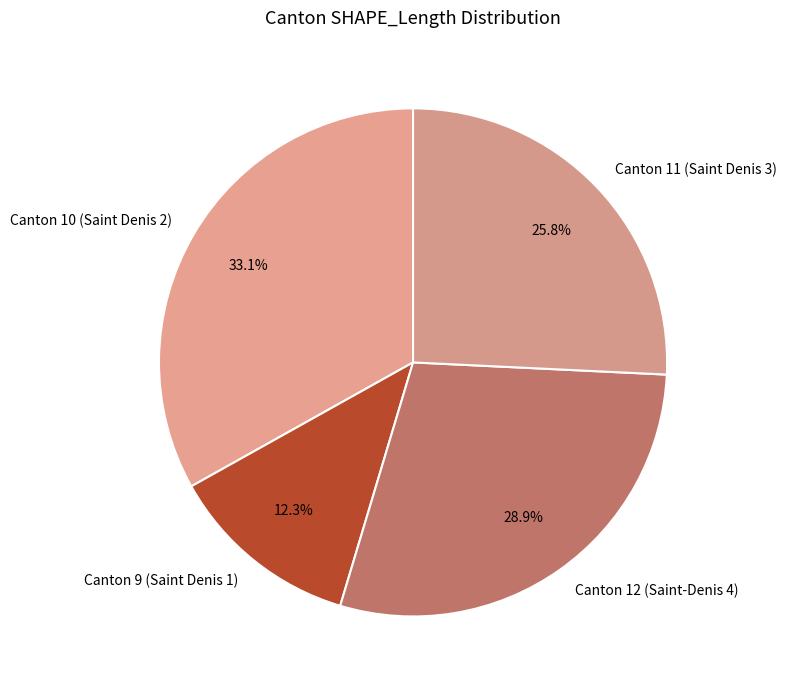

Does Canton 9 (Saint Denis 1) represent more than half of the total?

No